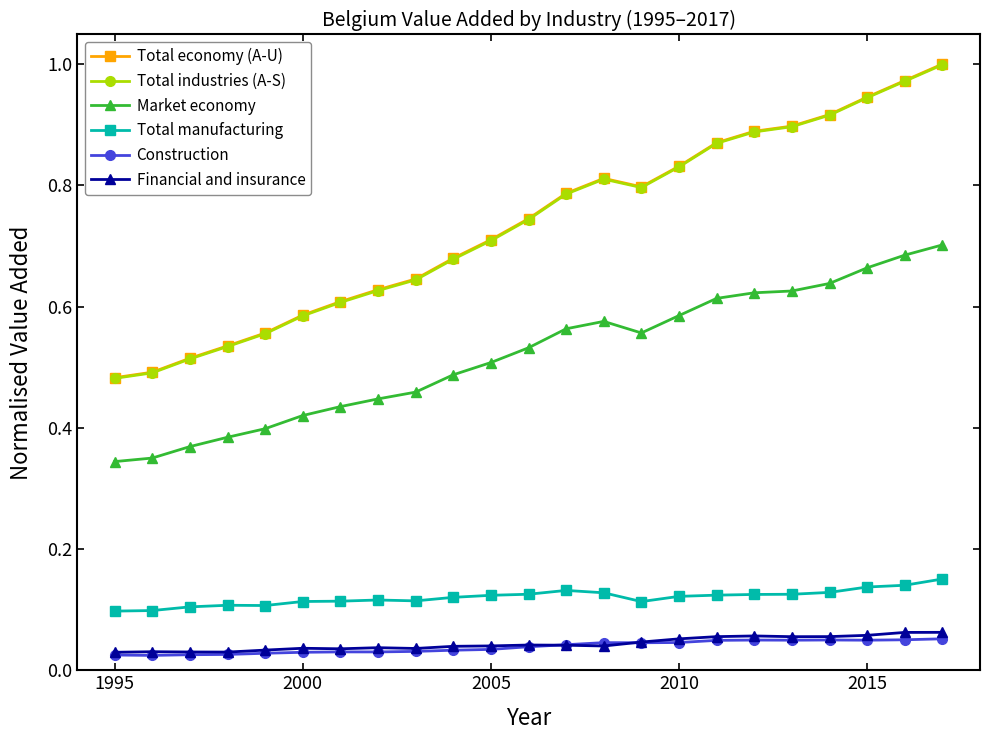

How many distinct data groups are displayed?

6